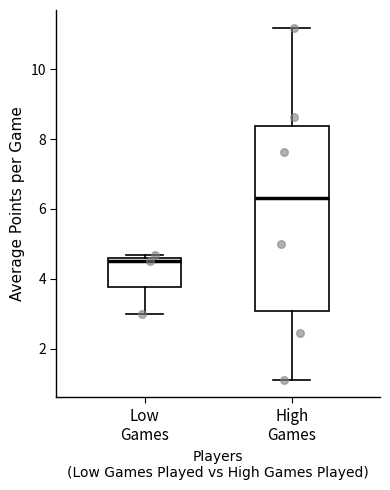

Reading left to right, transcribe this box plot: for each box, give where its median line is, the range the box spans, and where its two whiskers end, as read against the y-axis. The values are not printed on the chart, so give them approximately, as read against the axis.

Low Games: median 4.6 (just below the box's upper edge), box 3.8 to 4.6, whiskers 3.0 to 4.6 (just above the box's upper edge)
High Games: median 6.4, box 3.0 to 8.4, whiskers 1.2 to 11.2